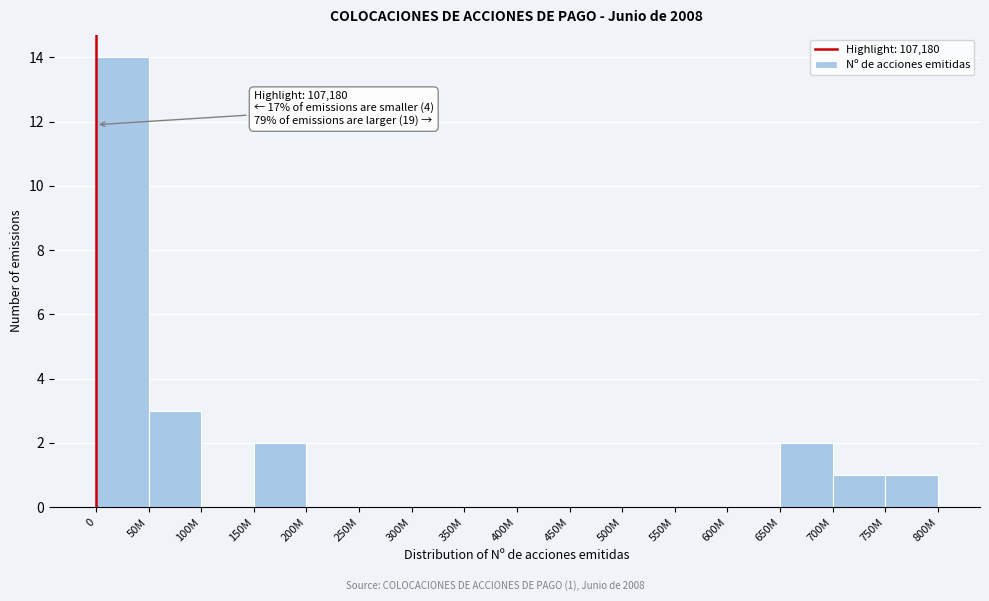

Reading right to left, extract all data points from this chart.

750M=1	700M=1	650M=2	600M=0	550M=0	500M=0	450M=0	400M=0	350M=0	300M=0	250M=0	200M=0	150M=2	100M=0	50M=3	0=14